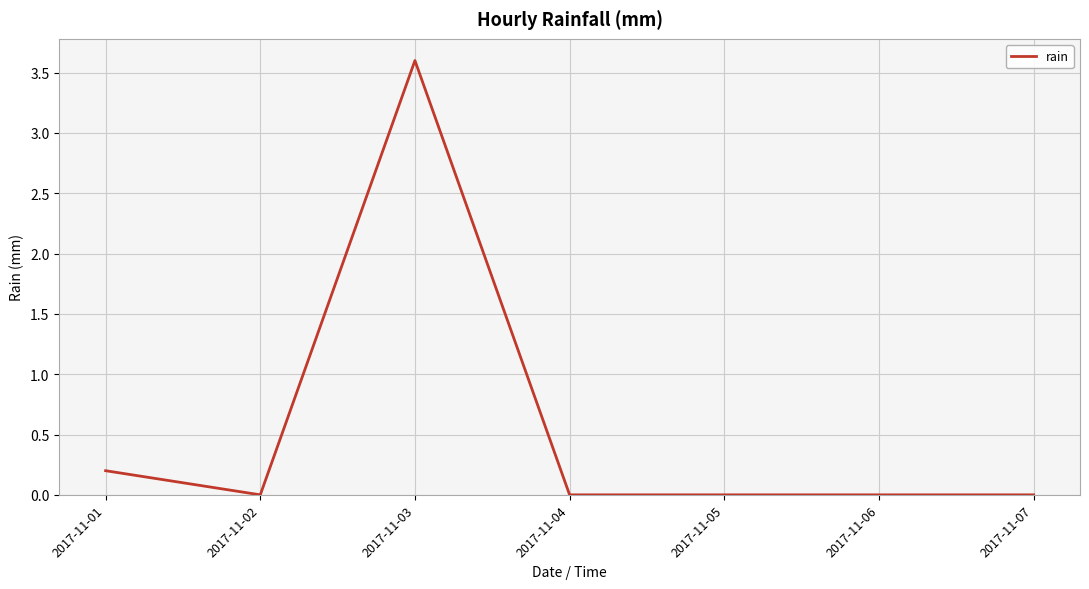

What is the change in value from 2017-11-03 to 2017-11-05?

-3.6